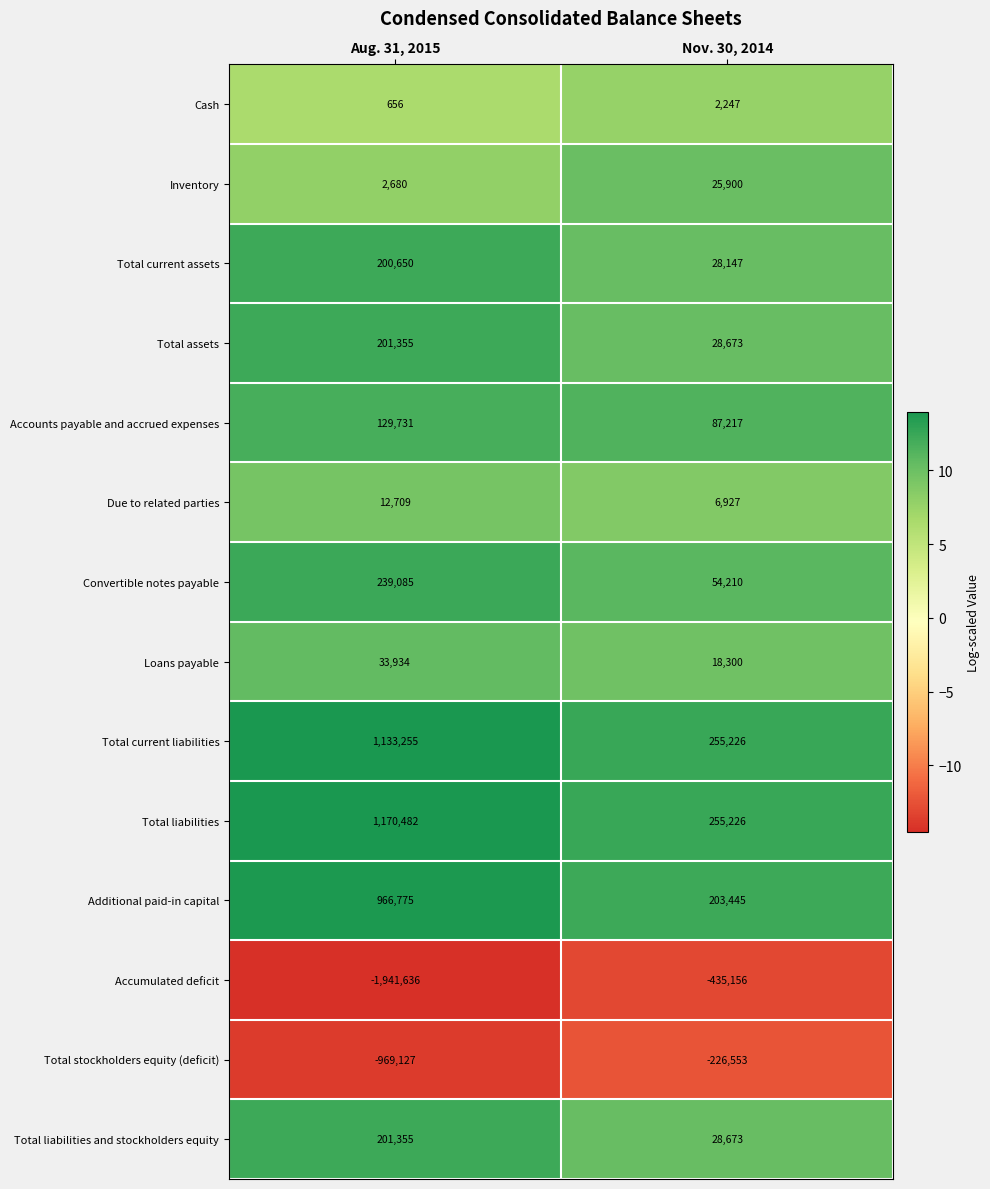

What is the minimum value shown in the chart?

-1941636